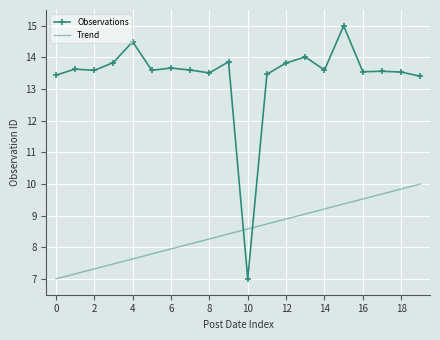

What is the highest value of the Trend series?

10.0